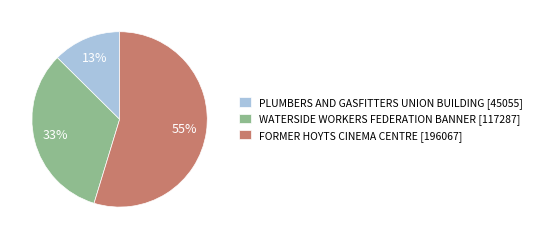

To the nearest percent, what is the difference between the WATERSIDE WORKERS FEDERATION BANNER and PLUMBERS AND GASFITTERS UNION BUILDING slice percentages?

20%